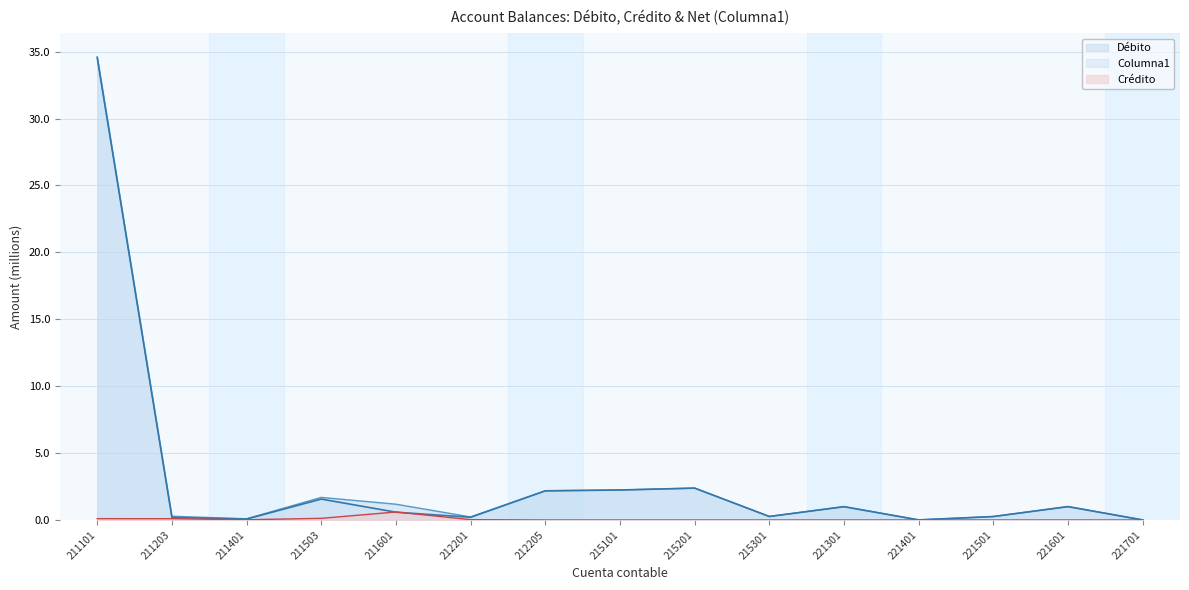

The Columna1 series shows 2.2 at 212205. True or false?

True